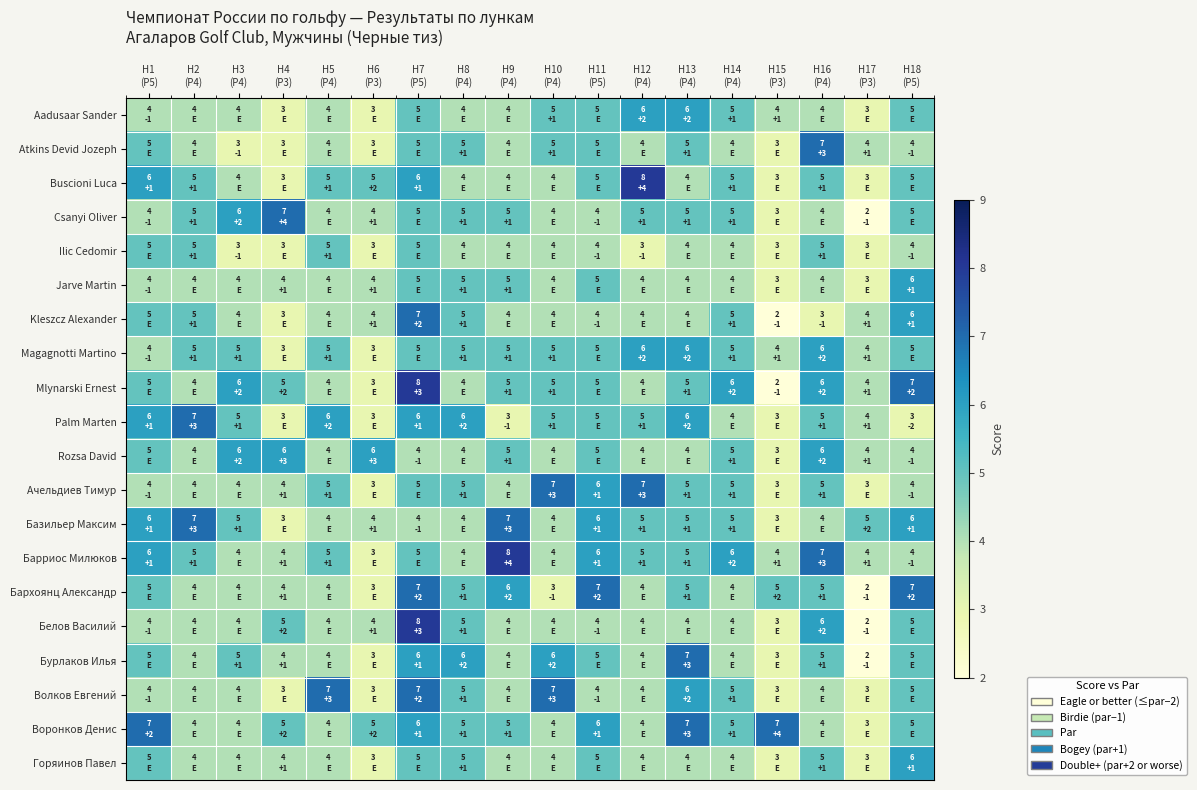

Reading left to right, what are all the values shown in this chart?

Aadusaar Sander: H1
(P5)=4	H2
(P4)=4	H3
(P4)=4	H4
(P3)=3	H5
(P4)=4	H6
(P3)=3	H7
(P5)=5	H8
(P4)=4	H9
(P4)=4	H10
(P4)=5	H11
(P5)=5	H12
(P4)=6	H13
(P4)=6	H14
(P4)=5	H15
(P3)=4	H16
(P4)=4	H17
(P3)=3	H18
(P5)=5
Atkins Devid Jozeph: H1
(P5)=5	H2
(P4)=4	H3
(P4)=3	H4
(P3)=3	H5
(P4)=4	H6
(P3)=3	H7
(P5)=5	H8
(P4)=5	H9
(P4)=4	H10
(P4)=5	H11
(P5)=5	H12
(P4)=4	H13
(P4)=5	H14
(P4)=4	H15
(P3)=3	H16
(P4)=7	H17
(P3)=4	H18
(P5)=4
Buscioni Luca: H1
(P5)=6	H2
(P4)=5	H3
(P4)=4	H4
(P3)=3	H5
(P4)=5	H6
(P3)=5	H7
(P5)=6	H8
(P4)=4	H9
(P4)=4	H10
(P4)=4	H11
(P5)=5	H12
(P4)=8	H13
(P4)=4	H14
(P4)=5	H15
(P3)=3	H16
(P4)=5	H17
(P3)=3	H18
(P5)=5
Csanyi Oliver: H1
(P5)=4	H2
(P4)=5	H3
(P4)=6	H4
(P3)=7	H5
(P4)=4	H6
(P3)=4	H7
(P5)=5	H8
(P4)=5	H9
(P4)=5	H10
(P4)=4	H11
(P5)=4	H12
(P4)=5	H13
(P4)=5	H14
(P4)=5	H15
(P3)=3	H16
(P4)=4	H17
(P3)=2	H18
(P5)=5
Ilic Cedomir: H1
(P5)=5	H2
(P4)=5	H3
(P4)=3	H4
(P3)=3	H5
(P4)=5	H6
(P3)=3	H7
(P5)=5	H8
(P4)=4	H9
(P4)=4	H10
(P4)=4	H11
(P5)=4	H12
(P4)=3	H13
(P4)=4	H14
(P4)=4	H15
(P3)=3	H16
(P4)=5	H17
(P3)=3	H18
(P5)=4
Jarve Martin: H1
(P5)=4	H2
(P4)=4	H3
(P4)=4	H4
(P3)=4	H5
(P4)=4	H6
(P3)=4	H7
(P5)=5	H8
(P4)=5	H9
(P4)=5	H10
(P4)=4	H11
(P5)=5	H12
(P4)=4	H13
(P4)=4	H14
(P4)=4	H15
(P3)=3	H16
(P4)=4	H17
(P3)=3	H18
(P5)=6
Kleszcz Alexander: H1
(P5)=5	H2
(P4)=5	H3
(P4)=4	H4
(P3)=3	H5
(P4)=4	H6
(P3)=4	H7
(P5)=7	H8
(P4)=5	H9
(P4)=4	H10
(P4)=4	H11
(P5)=4	H12
(P4)=4	H13
(P4)=4	H14
(P4)=5	H15
(P3)=2	H16
(P4)=3	H17
(P3)=4	H18
(P5)=6
Magagnotti Martino: H1
(P5)=4	H2
(P4)=5	H3
(P4)=5	H4
(P3)=3	H5
(P4)=5	H6
(P3)=3	H7
(P5)=5	H8
(P4)=5	H9
(P4)=5	H10
(P4)=5	H11
(P5)=5	H12
(P4)=6	H13
(P4)=6	H14
(P4)=5	H15
(P3)=4	H16
(P4)=6	H17
(P3)=4	H18
(P5)=5
Mlynarski Ernest: H1
(P5)=5	H2
(P4)=4	H3
(P4)=6	H4
(P3)=5	H5
(P4)=4	H6
(P3)=3	H7
(P5)=8	H8
(P4)=4	H9
(P4)=5	H10
(P4)=5	H11
(P5)=5	H12
(P4)=4	H13
(P4)=5	H14
(P4)=6	H15
(P3)=2	H16
(P4)=6	H17
(P3)=4	H18
(P5)=7
Palm Marten: H1
(P5)=6	H2
(P4)=7	H3
(P4)=5	H4
(P3)=3	H5
(P4)=6	H6
(P3)=3	H7
(P5)=6	H8
(P4)=6	H9
(P4)=3	H10
(P4)=5	H11
(P5)=5	H12
(P4)=5	H13
(P4)=6	H14
(P4)=4	H15
(P3)=3	H16
(P4)=5	H17
(P3)=4	H18
(P5)=3
Rozsa David: H1
(P5)=5	H2
(P4)=4	H3
(P4)=6	H4
(P3)=6	H5
(P4)=4	H6
(P3)=6	H7
(P5)=4	H8
(P4)=4	H9
(P4)=5	H10
(P4)=4	H11
(P5)=5	H12
(P4)=4	H13
(P4)=4	H14
(P4)=5	H15
(P3)=3	H16
(P4)=6	H17
(P3)=4	H18
(P5)=4
Ачельдиев Тимур: H1
(P5)=4	H2
(P4)=4	H3
(P4)=4	H4
(P3)=4	H5
(P4)=5	H6
(P3)=3	H7
(P5)=5	H8
(P4)=5	H9
(P4)=4	H10
(P4)=7	H11
(P5)=6	H12
(P4)=7	H13
(P4)=5	H14
(P4)=5	H15
(P3)=3	H16
(P4)=5	H17
(P3)=3	H18
(P5)=4
Базильер Максим: H1
(P5)=6	H2
(P4)=7	H3
(P4)=5	H4
(P3)=3	H5
(P4)=4	H6
(P3)=4	H7
(P5)=4	H8
(P4)=4	H9
(P4)=7	H10
(P4)=4	H11
(P5)=6	H12
(P4)=5	H13
(P4)=5	H14
(P4)=5	H15
(P3)=3	H16
(P4)=4	H17
(P3)=5	H18
(P5)=6
Барриос Милюков: H1
(P5)=6	H2
(P4)=5	H3
(P4)=4	H4
(P3)=4	H5
(P4)=5	H6
(P3)=3	H7
(P5)=5	H8
(P4)=4	H9
(P4)=8	H10
(P4)=4	H11
(P5)=6	H12
(P4)=5	H13
(P4)=5	H14
(P4)=6	H15
(P3)=4	H16
(P4)=7	H17
(P3)=4	H18
(P5)=4
Бархоянц Александр: H1
(P5)=5	H2
(P4)=4	H3
(P4)=4	H4
(P3)=4	H5
(P4)=4	H6
(P3)=3	H7
(P5)=7	H8
(P4)=5	H9
(P4)=6	H10
(P4)=3	H11
(P5)=7	H12
(P4)=4	H13
(P4)=5	H14
(P4)=4	H15
(P3)=5	H16
(P4)=5	H17
(P3)=2	H18
(P5)=7
Белов Василий: H1
(P5)=4	H2
(P4)=4	H3
(P4)=4	H4
(P3)=5	H5
(P4)=4	H6
(P3)=4	H7
(P5)=8	H8
(P4)=5	H9
(P4)=4	H10
(P4)=4	H11
(P5)=4	H12
(P4)=4	H13
(P4)=4	H14
(P4)=4	H15
(P3)=3	H16
(P4)=6	H17
(P3)=2	H18
(P5)=5
Бурлаков Илья: H1
(P5)=5	H2
(P4)=4	H3
(P4)=5	H4
(P3)=4	H5
(P4)=4	H6
(P3)=3	H7
(P5)=6	H8
(P4)=6	H9
(P4)=4	H10
(P4)=6	H11
(P5)=5	H12
(P4)=4	H13
(P4)=7	H14
(P4)=4	H15
(P3)=3	H16
(P4)=5	H17
(P3)=2	H18
(P5)=5
Волков Евгений: H1
(P5)=4	H2
(P4)=4	H3
(P4)=4	H4
(P3)=3	H5
(P4)=7	H6
(P3)=3	H7
(P5)=7	H8
(P4)=5	H9
(P4)=4	H10
(P4)=7	H11
(P5)=4	H12
(P4)=4	H13
(P4)=6	H14
(P4)=5	H15
(P3)=3	H16
(P4)=4	H17
(P3)=3	H18
(P5)=5
Воронков Денис: H1
(P5)=7	H2
(P4)=4	H3
(P4)=4	H4
(P3)=5	H5
(P4)=4	H6
(P3)=5	H7
(P5)=6	H8
(P4)=5	H9
(P4)=5	H10
(P4)=4	H11
(P5)=6	H12
(P4)=4	H13
(P4)=7	H14
(P4)=5	H15
(P3)=7	H16
(P4)=4	H17
(P3)=3	H18
(P5)=5
Горяинов Павел: H1
(P5)=5	H2
(P4)=4	H3
(P4)=4	H4
(P3)=4	H5
(P4)=4	H6
(P3)=3	H7
(P5)=5	H8
(P4)=5	H9
(P4)=4	H10
(P4)=4	H11
(P5)=5	H12
(P4)=4	H13
(P4)=4	H14
(P4)=4	H15
(P3)=3	H16
(P4)=5	H17
(P3)=3	H18
(P5)=6